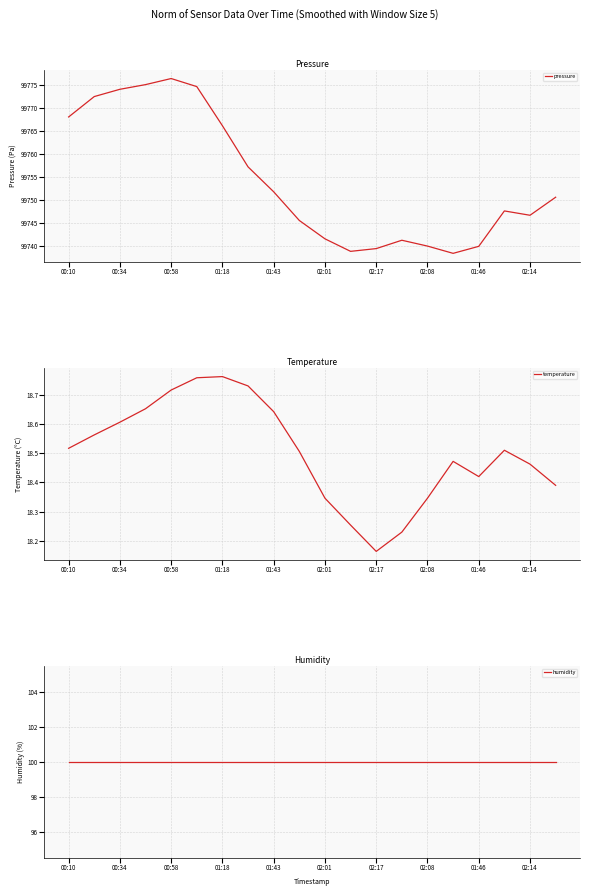

True or false: pressure has a value of 99751.7 at 01:43.

True